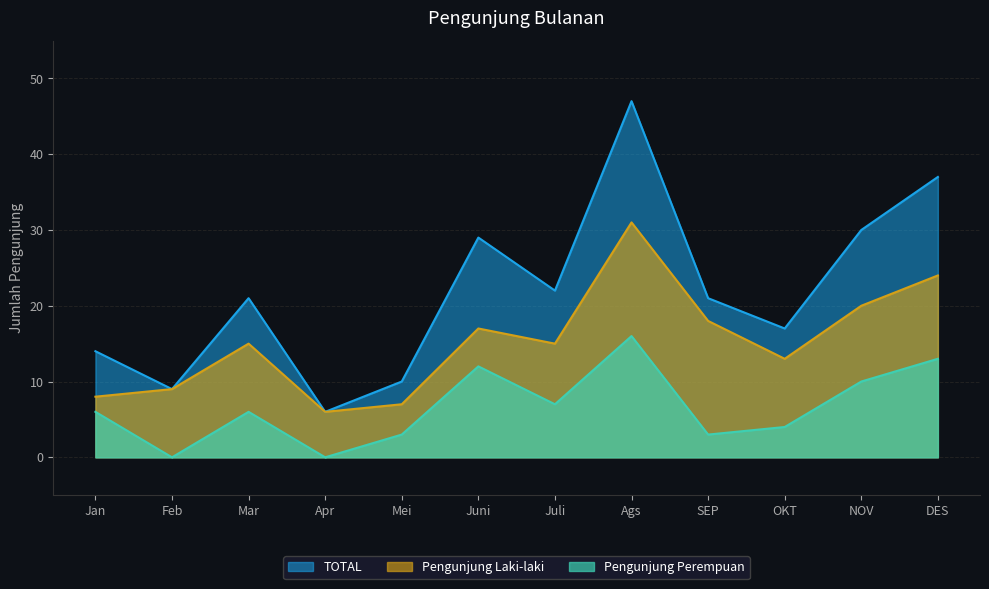

Between Jan and SEP, which series saw the biggest shift?

Pengunjung Laki-laki